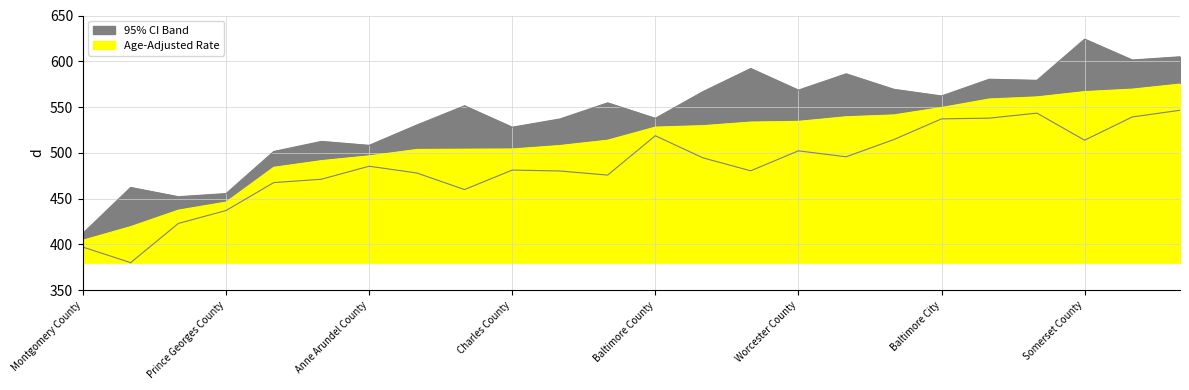

What is the sum of all Upper 95% CI values?

12978.7